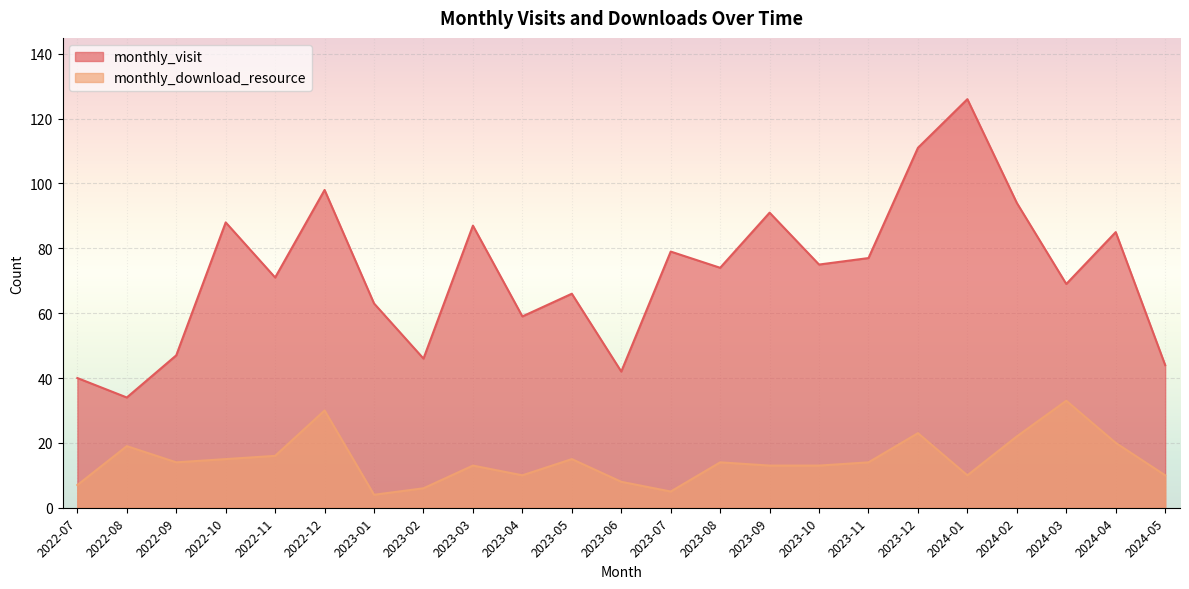

Rank the series by their average value, from highest to lowest.

monthly_visit, monthly_download_resource